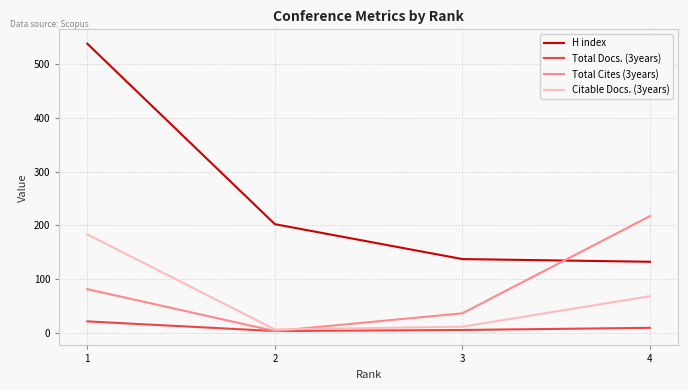

What is the sum of all Total Cites (3years) values?

337